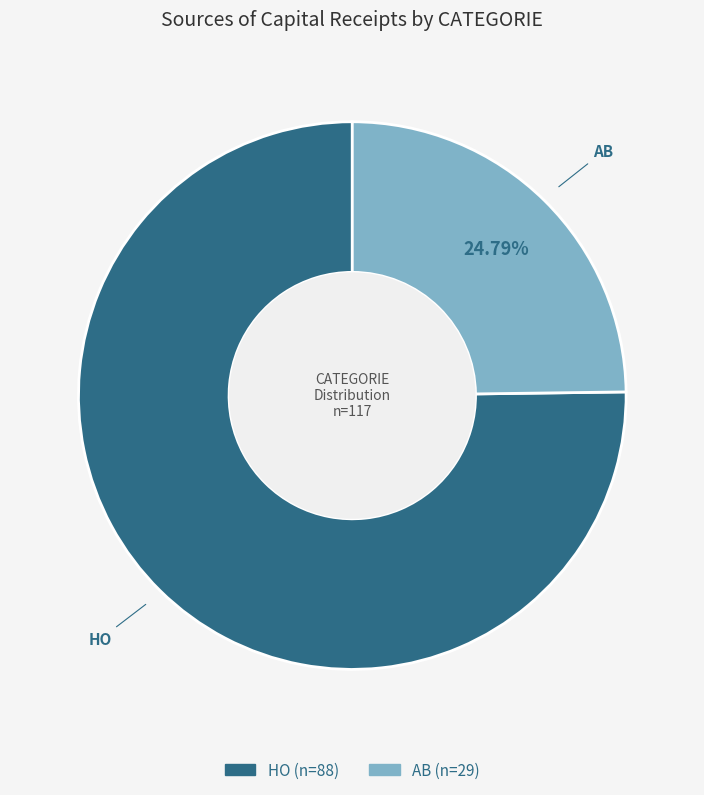

To the nearest percent, what portion does HO represent?

75%